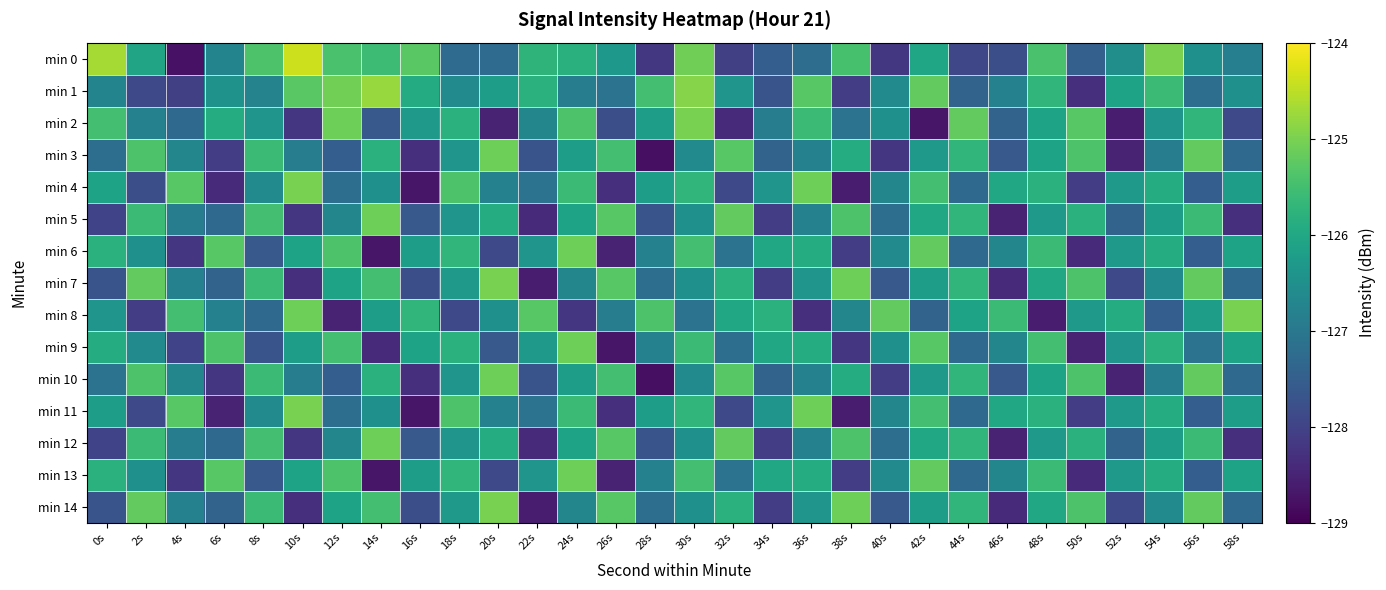

Reading left to right, list all the values displayed in this chart.

min 0: 0s=-124.7	2s=-126.1	4s=-128.7	6s=-126.8	8s=-125.4	10s=-124.4	12s=-125.4	14s=-125.6	16s=-125.3	18s=-127.2	20s=-127.2	22s=-125.7	24s=-125.8	26s=-126.3	28s=-128.2	30s=-125.1	32s=-128.0	34s=-127.5	36s=-127.2	38s=-125.4	40s=-128.2	42s=-126.0	44s=-127.9	46s=-127.8	48s=-125.4	50s=-127.5	52s=-126.5	54s=-125.0	56s=-126.5	58s=-126.8
min 1: 0s=-126.7	2s=-127.9	4s=-128.1	6s=-126.4	8s=-126.8	10s=-125.3	12s=-125.1	14s=-124.8	16s=-125.9	18s=-126.6	20s=-126.2	22s=-125.8	24s=-126.9	26s=-127.1	28s=-125.5	30s=-124.9	32s=-126.4	34s=-127.7	36s=-125.3	38s=-128.1	40s=-126.6	42s=-125.2	44s=-127.4	46s=-126.8	48s=-125.7	50s=-128.3	52s=-126.1	54s=-125.6	56s=-127.2	58s=-126.5
min 2: 0s=-125.5	2s=-126.8	4s=-127.3	6s=-125.9	8s=-126.4	10s=-128.2	12s=-125.1	14s=-127.6	16s=-126.3	18s=-125.8	20s=-128.5	22s=-126.7	24s=-125.4	26s=-127.8	28s=-126.2	30s=-125.0	32s=-128.4	34s=-126.9	36s=-125.6	38s=-127.1	40s=-126.5	42s=-128.7	44s=-125.2	46s=-127.4	48s=-126.1	50s=-125.3	52s=-128.6	54s=-126.4	56s=-125.7	58s=-127.9
min 3: 0s=-127.2	2s=-125.4	4s=-126.7	6s=-128.1	8s=-125.6	10s=-126.9	12s=-127.5	14s=-125.8	16s=-128.3	18s=-126.4	20s=-125.1	22s=-127.7	24s=-126.2	26s=-125.5	28s=-128.8	30s=-126.6	32s=-125.3	34s=-127.4	36s=-126.8	38s=-125.9	40s=-128.2	42s=-126.3	44s=-125.7	46s=-127.6	48s=-126.1	50s=-125.4	52s=-128.5	54s=-126.9	56s=-125.2	58s=-127.3
min 4: 0s=-126.1	2s=-127.8	4s=-125.3	6s=-128.4	8s=-126.6	10s=-125.0	12s=-127.2	14s=-126.5	16s=-128.7	18s=-125.4	20s=-126.8	22s=-127.1	24s=-125.6	26s=-128.3	28s=-126.2	30s=-125.7	32s=-127.9	34s=-126.4	36s=-125.1	38s=-128.6	40s=-126.7	42s=-125.5	44s=-127.3	46s=-126.0	48s=-125.8	50s=-128.1	52s=-126.3	54s=-125.9	56s=-127.5	58s=-126.2
min 5: 0s=-128.0	2s=-125.6	4s=-126.9	6s=-127.3	8s=-125.5	10s=-128.2	12s=-126.7	14s=-125.1	16s=-127.6	18s=-126.4	20s=-125.9	22s=-128.4	24s=-126.1	26s=-125.3	28s=-127.7	30s=-126.5	32s=-125.2	34s=-128.1	36s=-126.8	38s=-125.4	40s=-127.2	42s=-126.0	44s=-125.7	46s=-128.5	48s=-126.3	50s=-125.8	52s=-127.4	54s=-126.2	56s=-125.6	58s=-128.3
min 6: 0s=-125.8	2s=-126.5	4s=-128.2	6s=-125.3	8s=-127.6	10s=-126.1	12s=-125.4	14s=-128.7	16s=-126.2	18s=-125.7	20s=-127.9	22s=-126.4	24s=-125.1	26s=-128.5	28s=-126.8	30s=-125.5	32s=-127.1	34s=-126.0	36s=-125.9	38s=-128.1	40s=-126.6	42s=-125.2	44s=-127.3	46s=-126.7	48s=-125.6	50s=-128.4	52s=-126.3	54s=-125.9	56s=-127.5	58s=-126.1
min 7: 0s=-127.7	2s=-125.2	4s=-126.8	6s=-127.4	8s=-125.6	10s=-128.3	12s=-126.1	14s=-125.5	16s=-127.8	18s=-126.3	20s=-125.0	22s=-128.6	24s=-126.7	26s=-125.3	28s=-127.2	30s=-126.5	32s=-125.8	34s=-128.1	36s=-126.4	38s=-125.1	40s=-127.6	42s=-126.2	44s=-125.7	46s=-128.4	48s=-126.0	50s=-125.4	52s=-127.9	54s=-126.6	56s=-125.2	58s=-127.3
min 8: 0s=-126.4	2s=-128.1	4s=-125.5	6s=-126.8	8s=-127.3	10s=-125.1	12s=-128.5	14s=-126.2	16s=-125.7	18s=-127.9	20s=-126.5	22s=-125.3	24s=-128.2	26s=-126.9	28s=-125.4	30s=-127.1	32s=-126.0	34s=-125.8	36s=-128.3	38s=-126.7	40s=-125.2	42s=-127.4	44s=-126.1	46s=-125.6	48s=-128.6	50s=-126.3	52s=-125.9	54s=-127.5	56s=-126.2	58s=-125.0
min 9: 0s=-125.9	2s=-126.6	4s=-128.0	6s=-125.4	8s=-127.7	10s=-126.2	12s=-125.5	14s=-128.4	16s=-126.1	18s=-125.8	20s=-127.6	22s=-126.3	24s=-125.1	26s=-128.7	28s=-126.8	30s=-125.6	32s=-127.2	34s=-126.0	36s=-125.9	38s=-128.2	40s=-126.5	42s=-125.3	44s=-127.3	46s=-126.7	48s=-125.5	50s=-128.5	52s=-126.4	54s=-125.8	56s=-127.1	58s=-126.1
min 10: 0s=-127.1	2s=-125.4	4s=-126.7	6s=-128.2	8s=-125.6	10s=-126.9	12s=-127.5	14s=-125.8	16s=-128.3	18s=-126.4	20s=-125.1	22s=-127.7	24s=-126.2	26s=-125.5	28s=-128.8	30s=-126.6	32s=-125.3	34s=-127.4	36s=-126.8	38s=-125.9	40s=-128.1	42s=-126.3	44s=-125.7	46s=-127.6	48s=-126.1	50s=-125.4	52s=-128.5	54s=-126.9	56s=-125.2	58s=-127.3
min 11: 0s=-126.2	2s=-127.9	4s=-125.3	6s=-128.5	8s=-126.6	10s=-125.0	12s=-127.2	14s=-126.5	16s=-128.7	18s=-125.4	20s=-126.8	22s=-127.1	24s=-125.6	26s=-128.3	28s=-126.2	30s=-125.7	32s=-127.9	34s=-126.4	36s=-125.1	38s=-128.6	40s=-126.7	42s=-125.5	44s=-127.3	46s=-126.0	48s=-125.8	50s=-128.1	52s=-126.3	54s=-125.9	56s=-127.5	58s=-126.2
min 12: 0s=-128.0	2s=-125.6	4s=-126.9	6s=-127.3	8s=-125.5	10s=-128.2	12s=-126.7	14s=-125.1	16s=-127.6	18s=-126.4	20s=-125.9	22s=-128.4	24s=-126.1	26s=-125.3	28s=-127.7	30s=-126.5	32s=-125.2	34s=-128.1	36s=-126.8	38s=-125.4	40s=-127.2	42s=-126.0	44s=-125.7	46s=-128.5	48s=-126.3	50s=-125.8	52s=-127.4	54s=-126.2	56s=-125.6	58s=-128.3
min 13: 0s=-125.8	2s=-126.5	4s=-128.2	6s=-125.3	8s=-127.6	10s=-126.1	12s=-125.4	14s=-128.7	16s=-126.2	18s=-125.7	20s=-127.9	22s=-126.4	24s=-125.1	26s=-128.5	28s=-126.8	30s=-125.5	32s=-127.1	34s=-126.0	36s=-125.9	38s=-128.1	40s=-126.6	42s=-125.2	44s=-127.3	46s=-126.7	48s=-125.6	50s=-128.4	52s=-126.3	54s=-125.9	56s=-127.5	58s=-126.1
min 14: 0s=-127.7	2s=-125.2	4s=-126.8	6s=-127.4	8s=-125.6	10s=-128.3	12s=-126.1	14s=-125.5	16s=-127.8	18s=-126.3	20s=-125.0	22s=-128.6	24s=-126.7	26s=-125.3	28s=-127.2	30s=-126.5	32s=-125.8	34s=-128.1	36s=-126.4	38s=-125.1	40s=-127.6	42s=-126.2	44s=-125.7	46s=-128.4	48s=-126.0	50s=-125.4	52s=-127.9	54s=-126.6	56s=-125.2	58s=-127.3